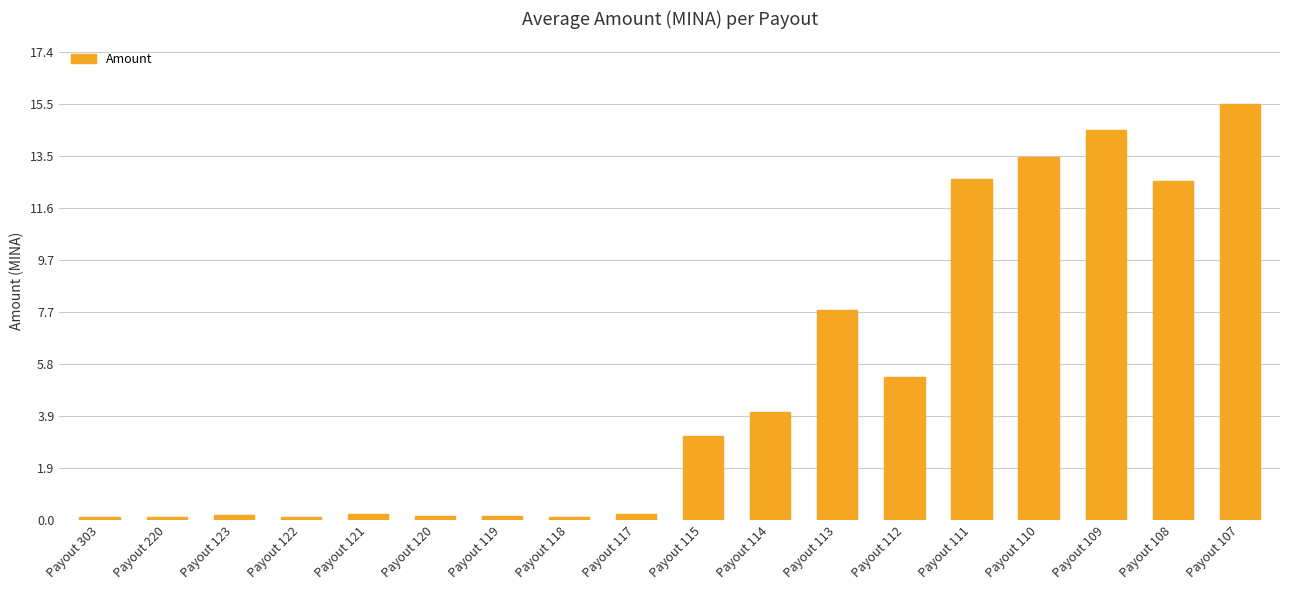

What is the sum of the values at Payout 120 and Payout 118?

0.3